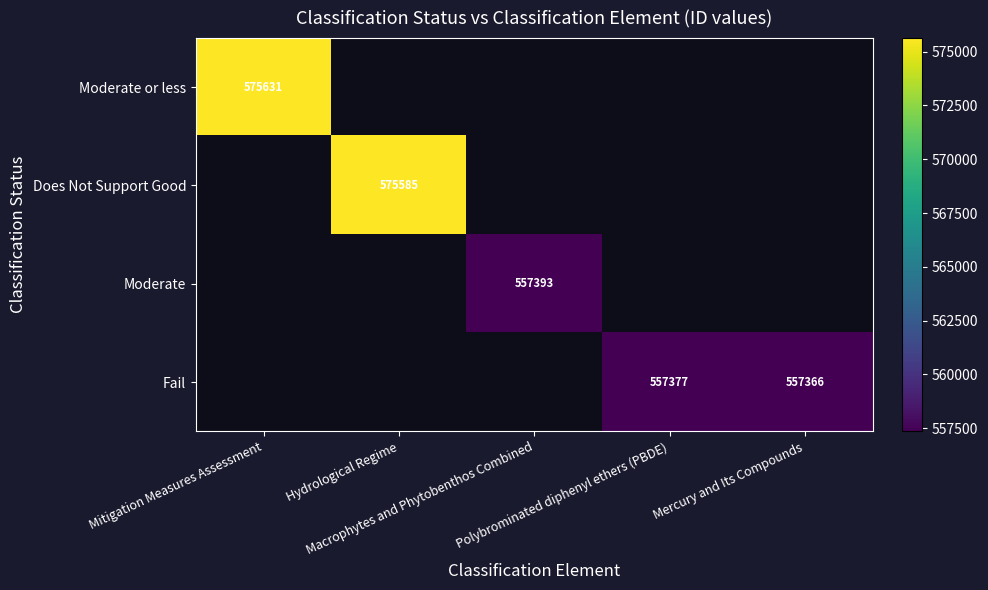

How many positive values does the Does Not Support Good series have?

1